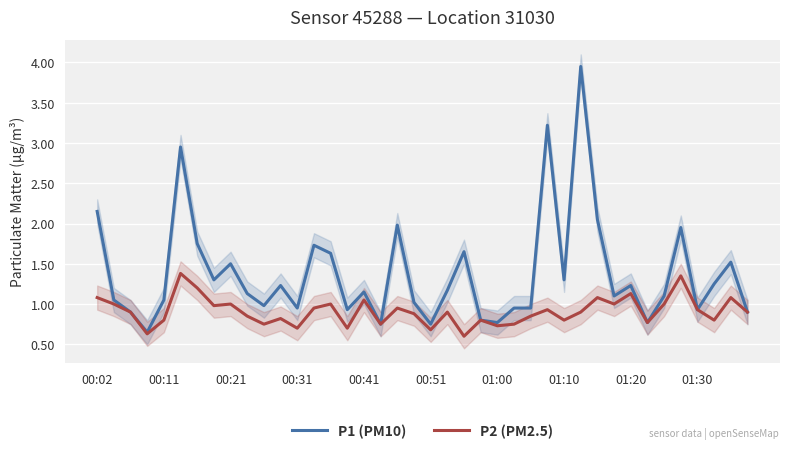

Count the number of categories in the chart.

40